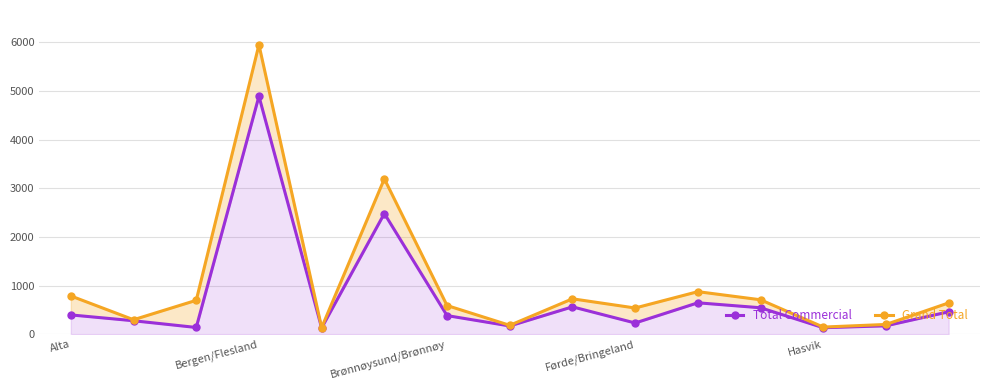

What is the value of the Grand Total point at the 8th from the left?

183